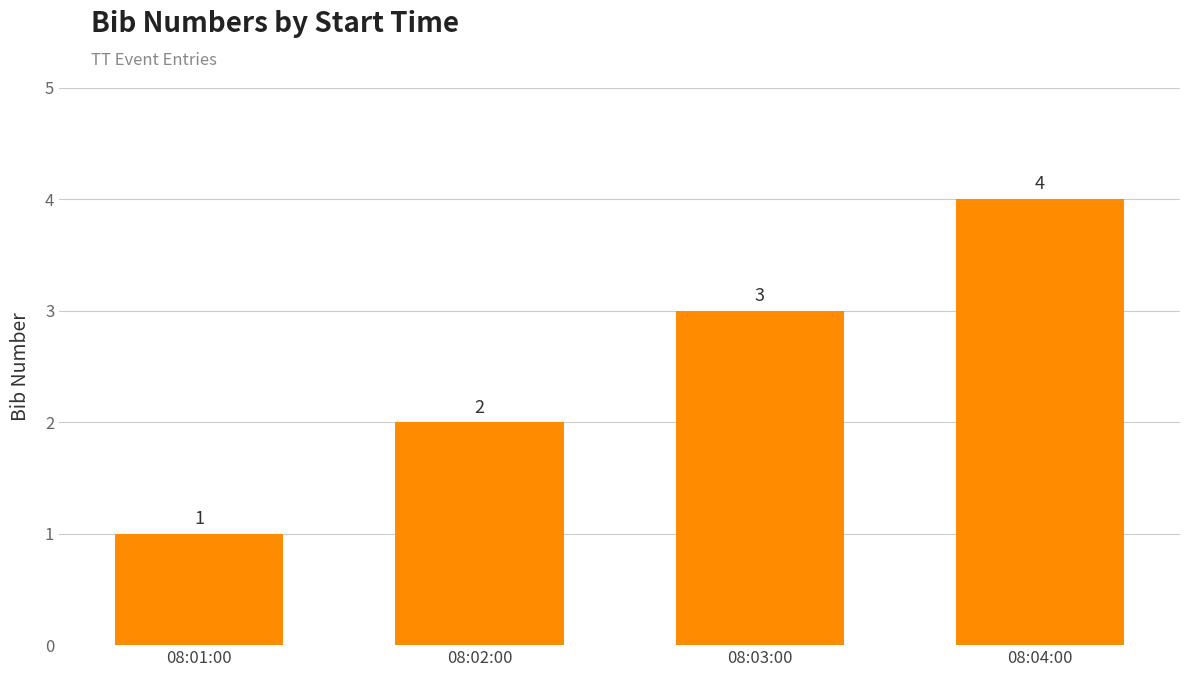

Rank the categories by value from highest to lowest.

08:04:00, 08:03:00, 08:02:00, 08:01:00